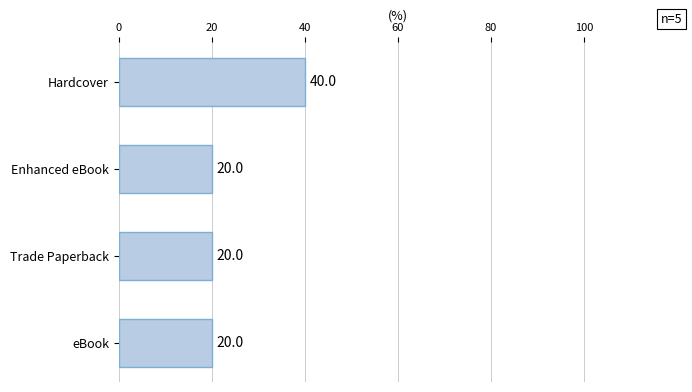

What position from the top is eBook?

4